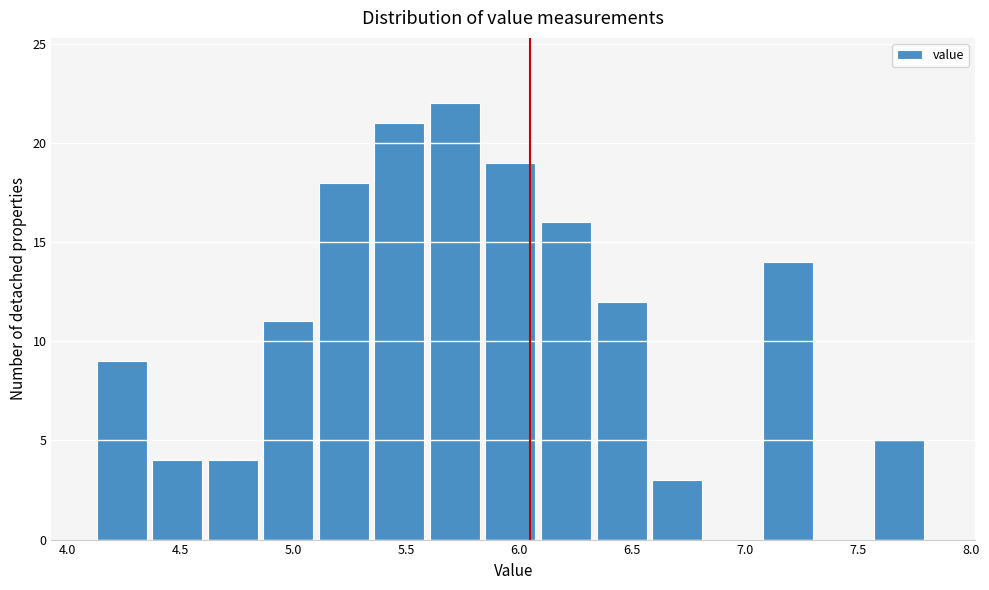

Reading left to right, list every bar in this chart as the range it spans on the x-axis followed by its height. Neither the bar edges nor the heights are printed on the chart, so give them approximately, as read against the axes.

4.15 to 4.40: 9
4.40 to 4.60: 4
4.60 to 4.85: 4
4.85 to 5.10: 11
5.10 to 5.35: 18
5.35 to 5.60: 21
5.60 to 5.85: 22
5.85 to 6.10: 19
6.10 to 6.35: 16
6.35 to 6.60: 12
6.60 to 6.85: 3
6.85 to 7.10: 0
7.10 to 7.35: 14
7.35 to 7.55: 0
7.55 to 7.80: 5